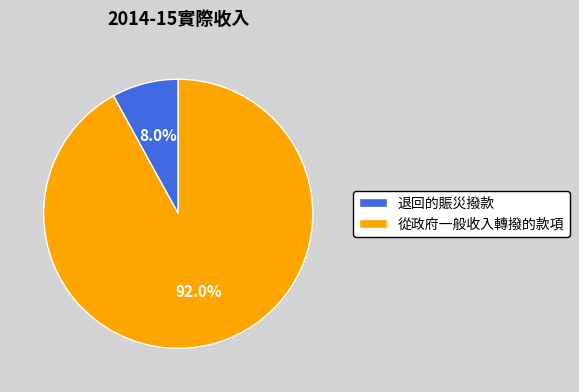

Between 從政府一般收入轉撥的款項 and 退回的賑災撥款, which is larger?

從政府一般收入轉撥的款項